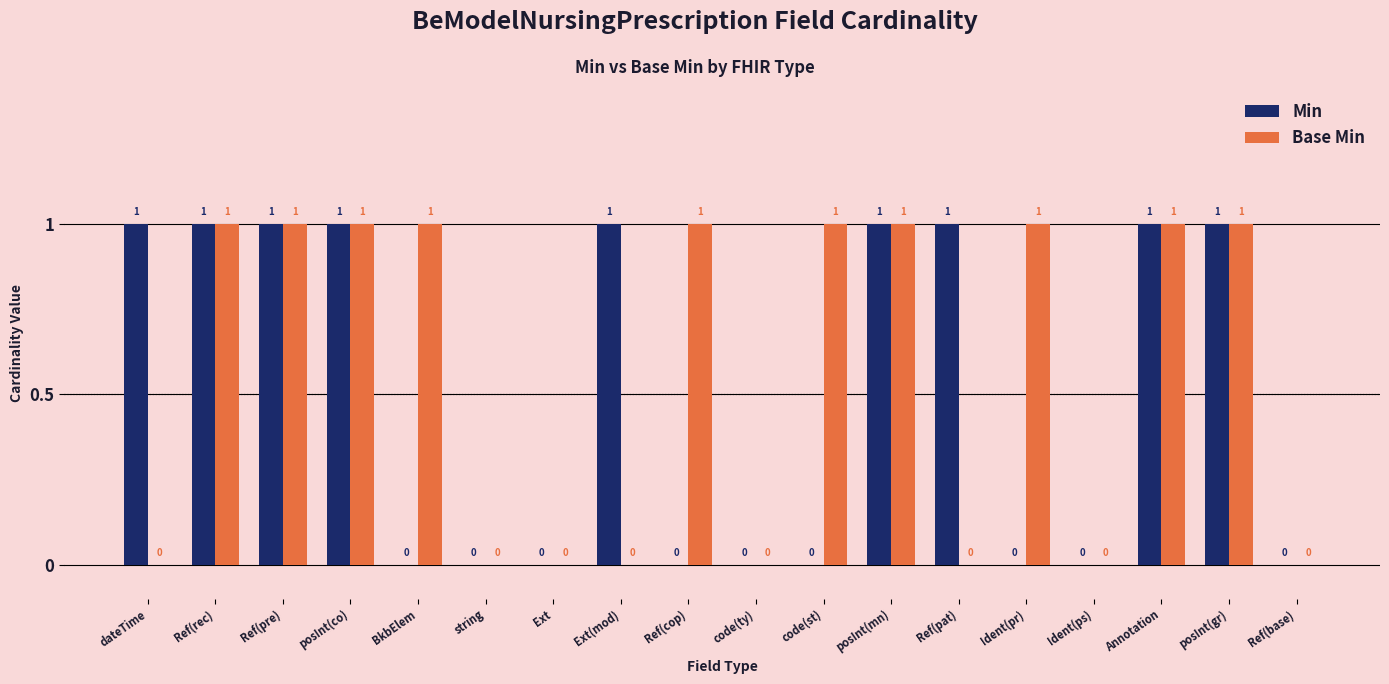

Reading left to right, list all the values displayed in this chart.

Min: 1	1	1	1	0	0	0	1	0	0	0	1	1	0	0	1	1	0
Base Min: 0	1	1	1	1	0	0	0	1	0	1	1	0	1	0	1	1	0